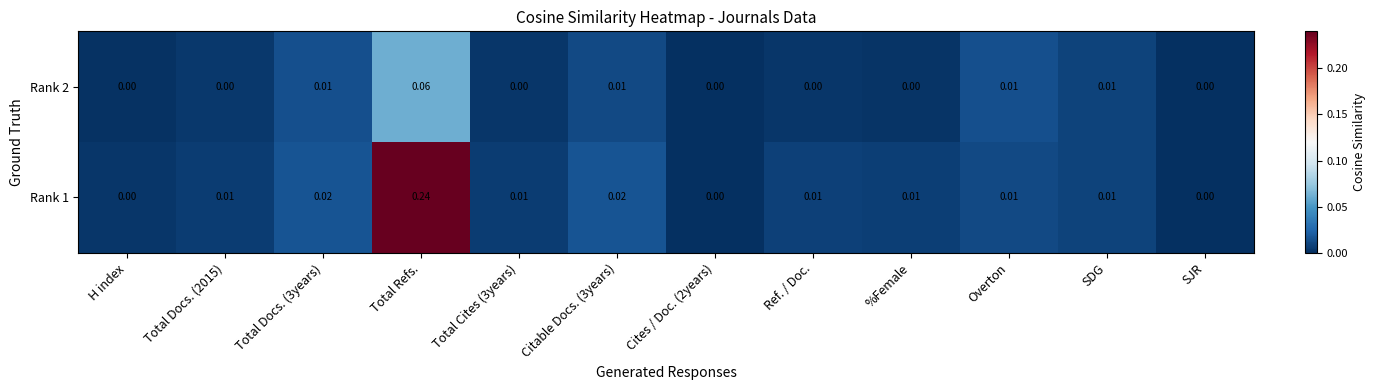

How many series are shown in this chart?

2